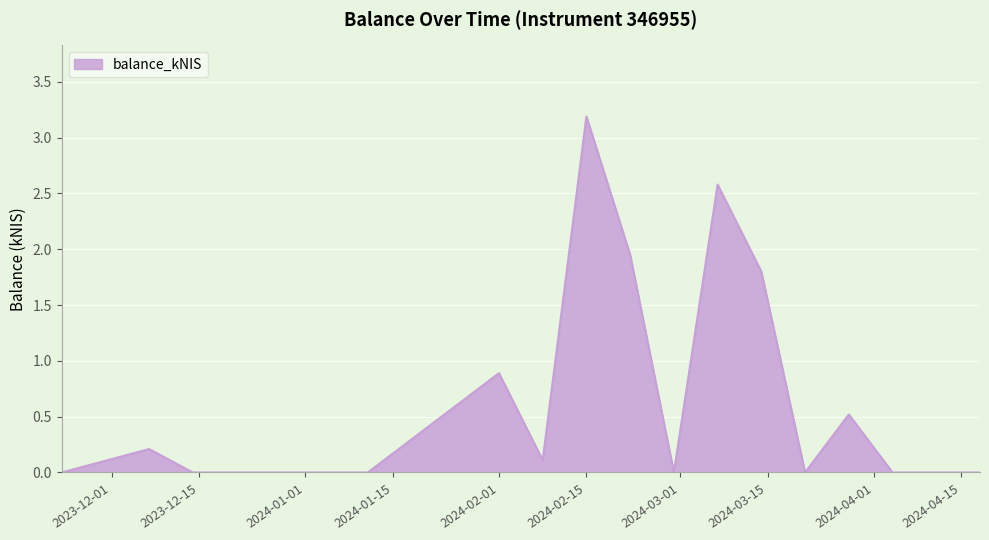

What is the greatest value displayed?

3.2